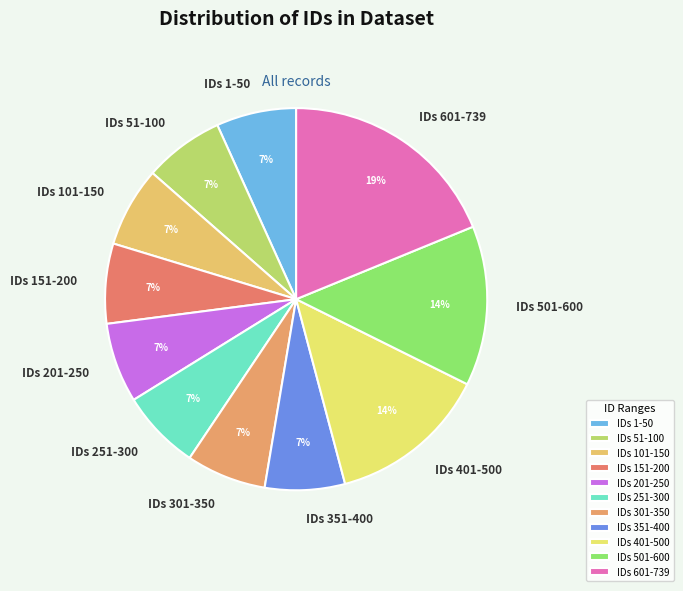

Is it true that IDs 201-250 is 7% of the pie?

True